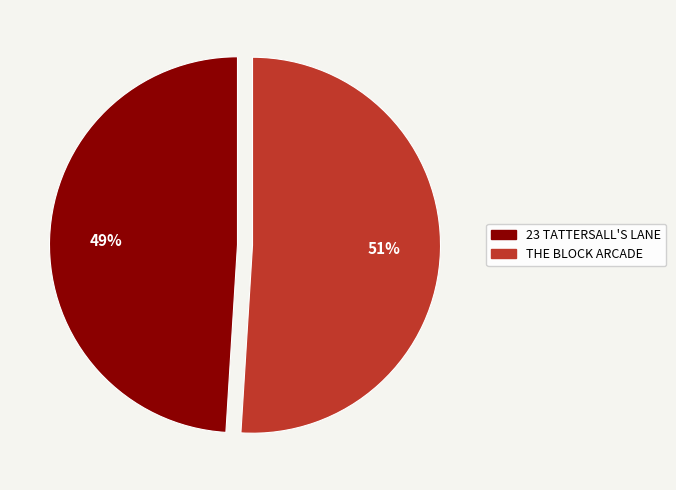

To the nearest percent, what is the combined percentage of THE BLOCK ARCADE and 23 TATTERSALL'S LANE?

100%